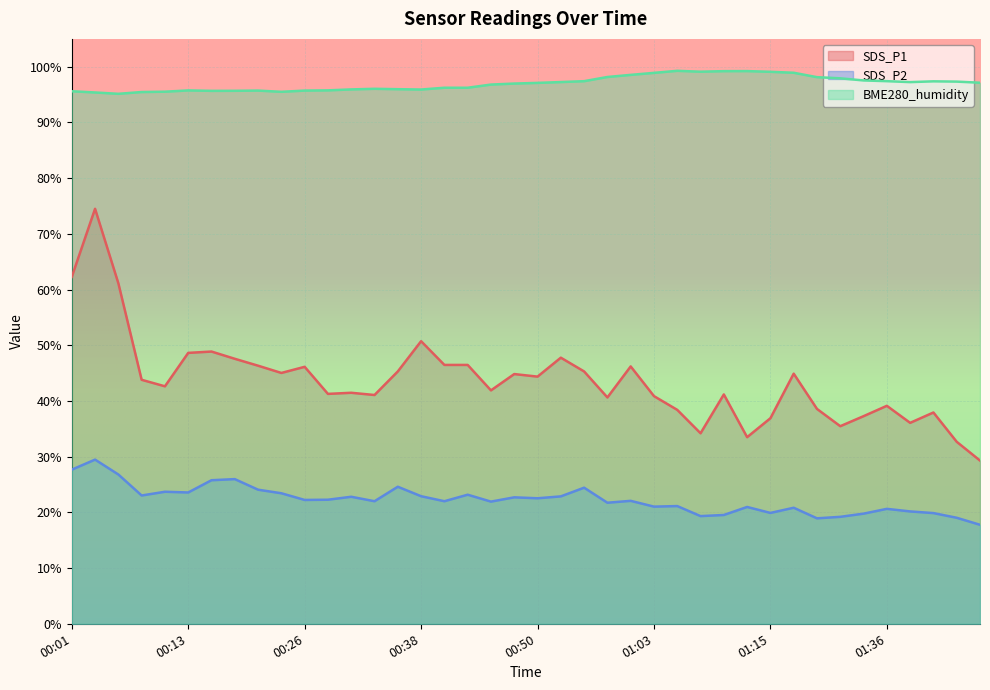

Which series has the largest total across all categories?

BME280_humidity